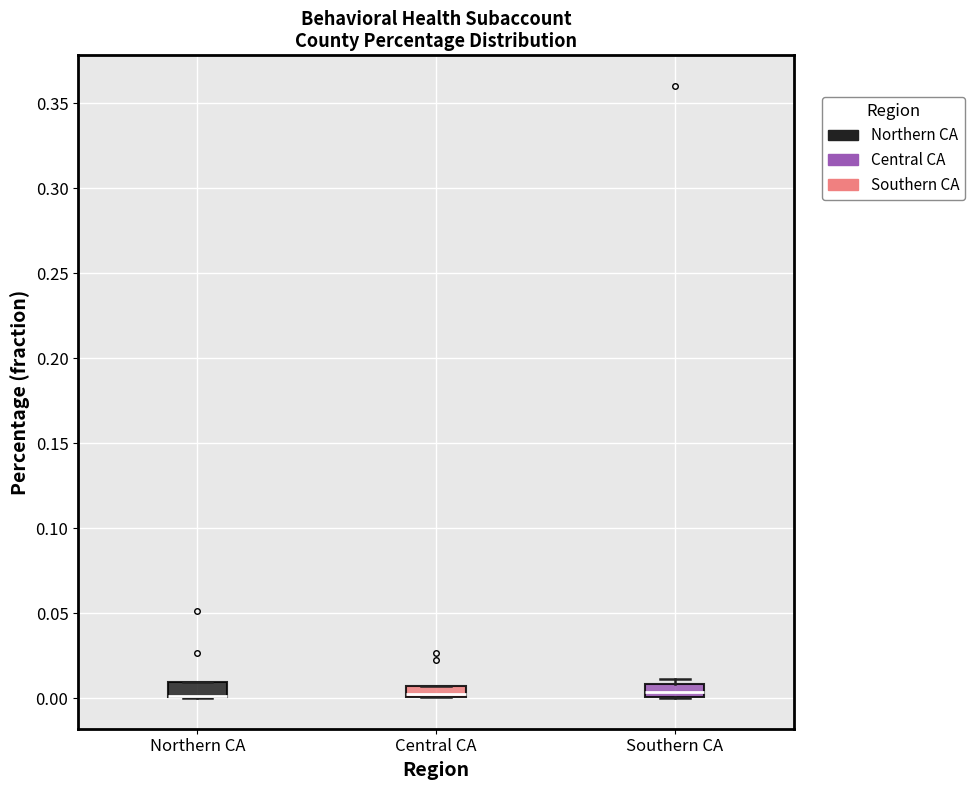

Where is the upper edge of the box for Northern CA on the y-axis? The values are not printed on the chart, so give them approximately, as read against the axis.

0.010